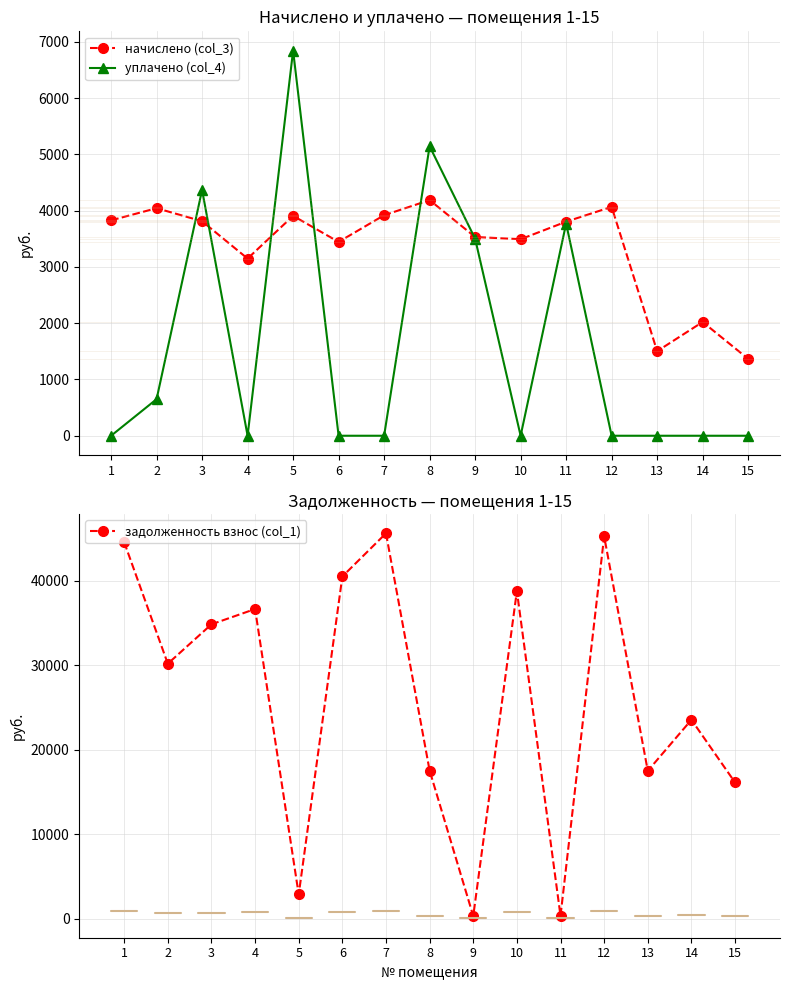

Where do начислено (col_3) and уплачено (col_4) first cross each other?

2 and 3